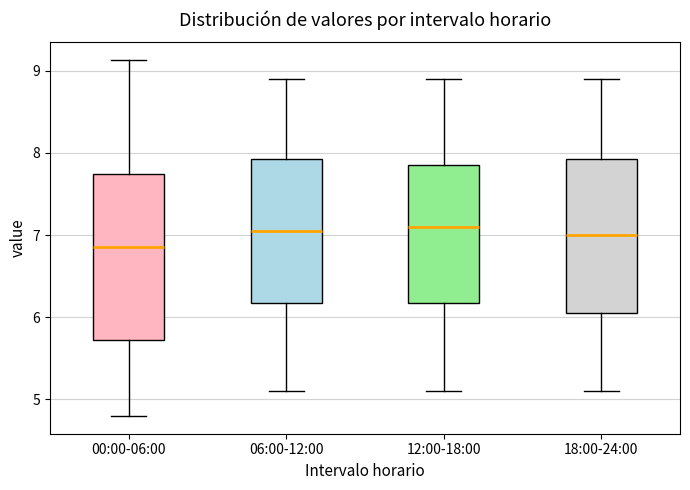

Reading left to right, read every box against the y-axis: the position of its median line, the range the box covers, and the ends of its whiskers. The values are not printed on the chart, so give them approximately, as read against the axis.

00:00-06:00: median 6.9, box 5.7 to 7.7, whiskers 4.8 to 9.1
06:00-12:00: median 7.1, box 6.2 to 7.9, whiskers 5.1 to 8.9
12:00-18:00: median 7.1, box 6.2 to 7.9, whiskers 5.1 to 8.9
18:00-24:00: median 7.0, box 6.1 to 7.9, whiskers 5.1 to 8.9